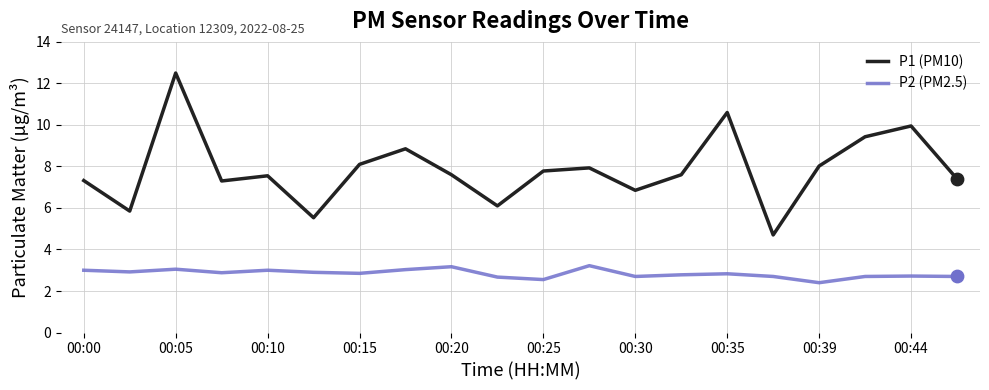

At how many categories does at least one series exceed 11?

1